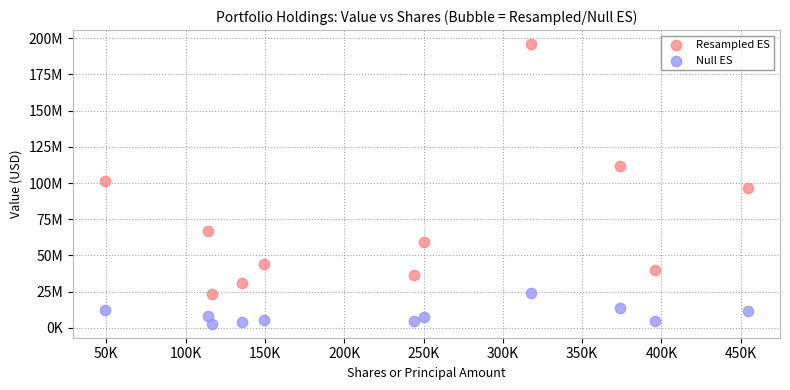

Which series reaches the maximum Y coordinate?

Resampled ES